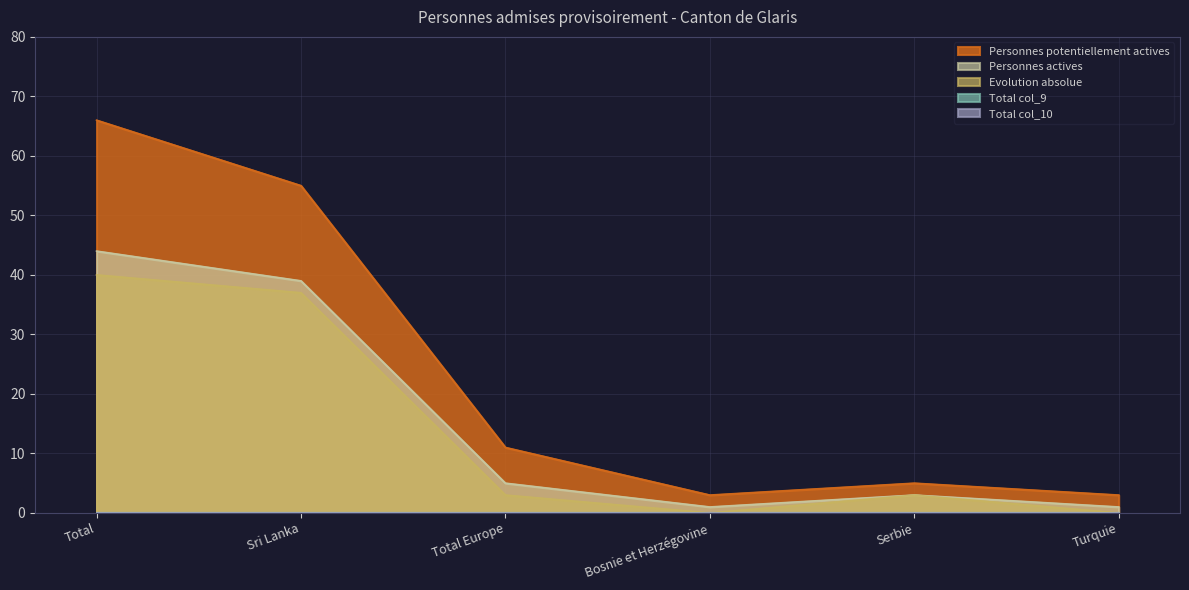

True or false: Evolution absolue and Personnes potentiellement actives intersect in this chart.

False